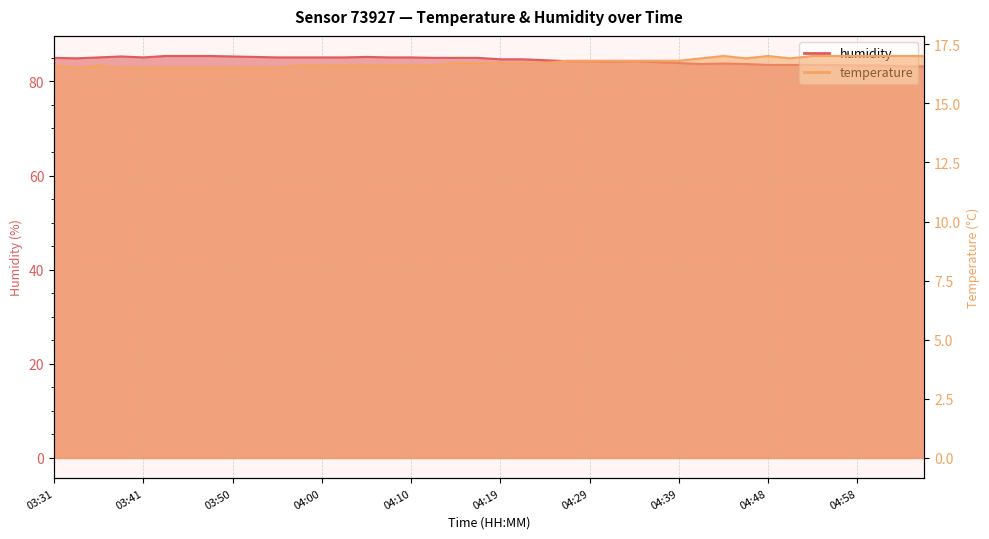

What is the value of the temperature point at the 22nd from the left?

16.7